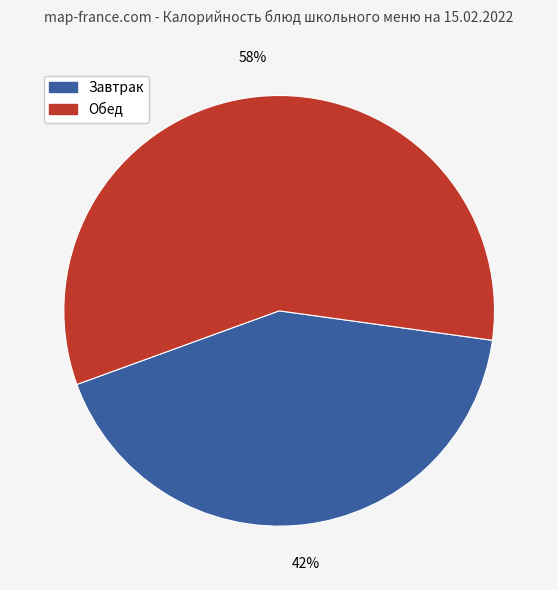

Count the number of slices in the pie.

2